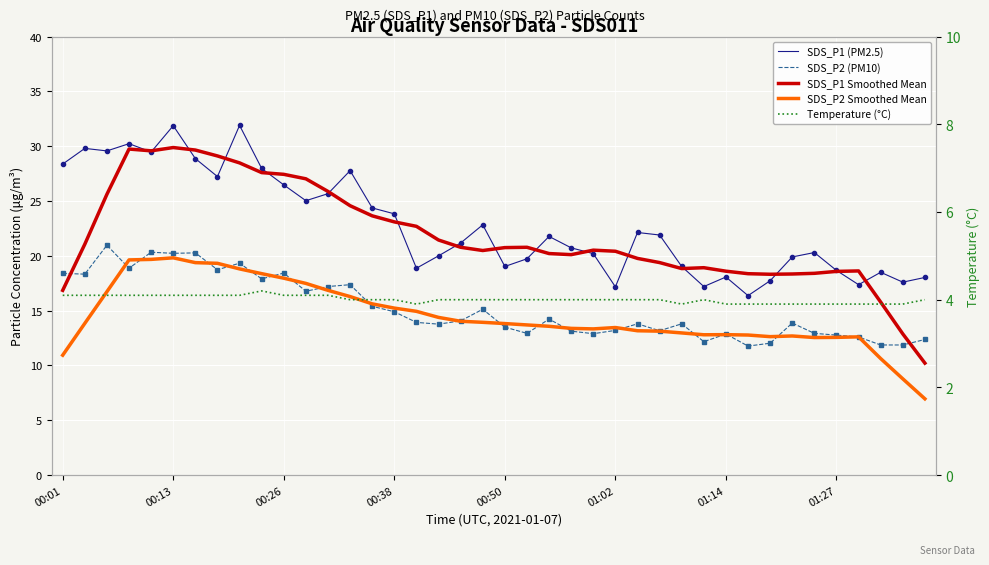

What is the value of the Temperature (°C) point at the 19th from the left?

4.0